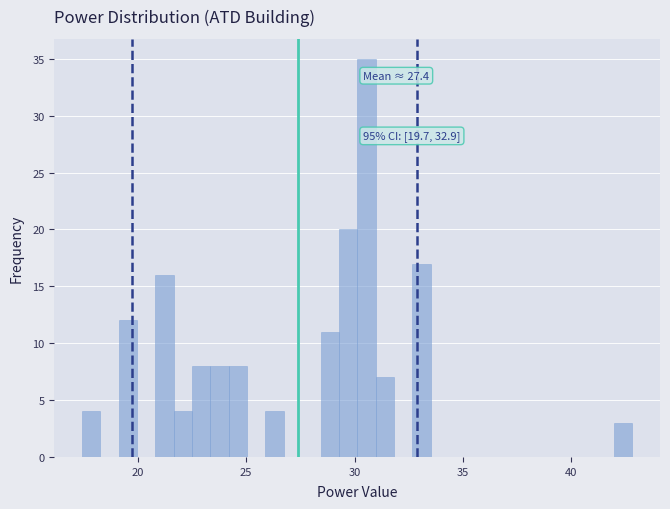

Read against the x-axis, roughly where is the centre of the tallest bar?

30.5